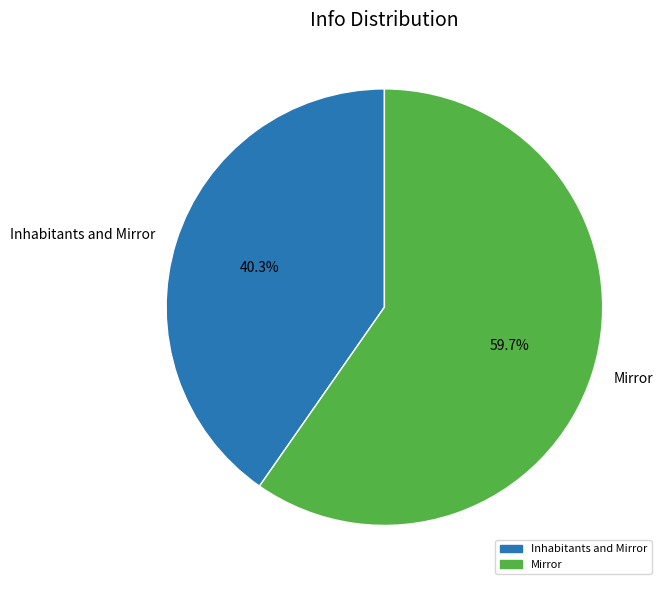

To the nearest percent, what portion does Inhabitants and Mirror represent?

40%